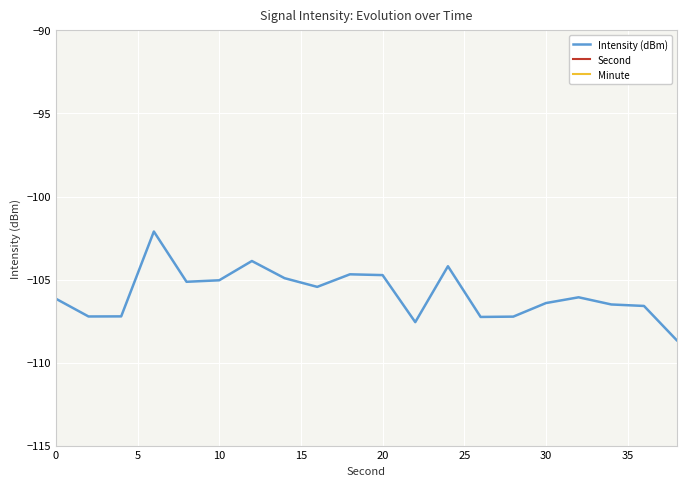

True or false: Intensity (dBm) and Minute cross at least once.

False